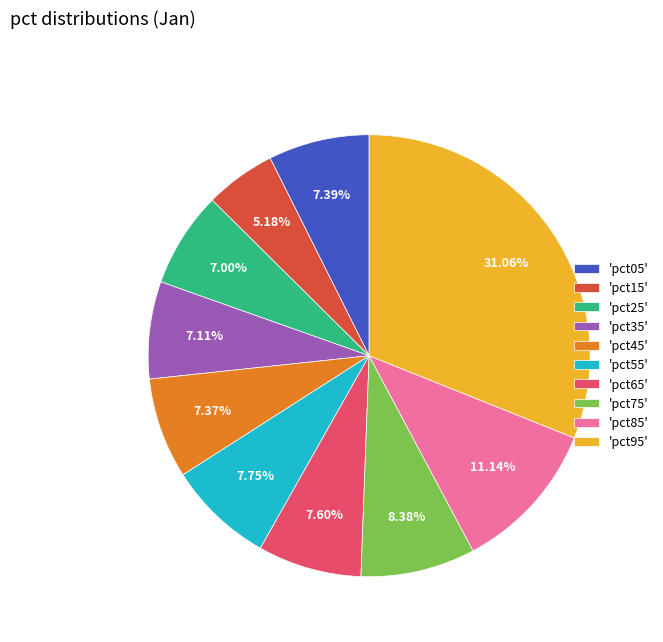

Do 'pct55' and 'pct95' together represent more than half of the pie?

No